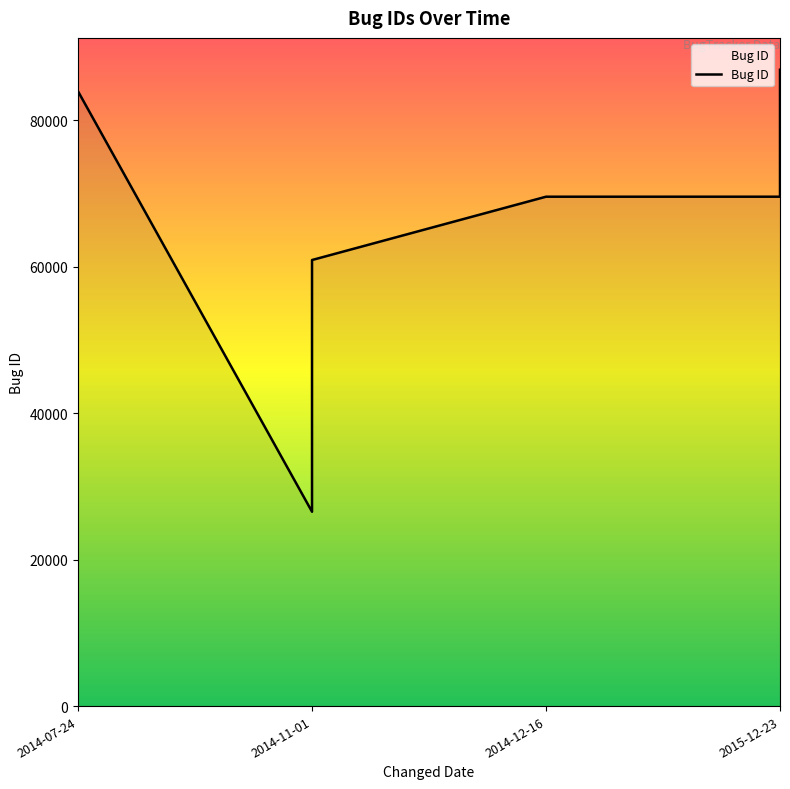

What is the value of the 8th point from the left?

69546